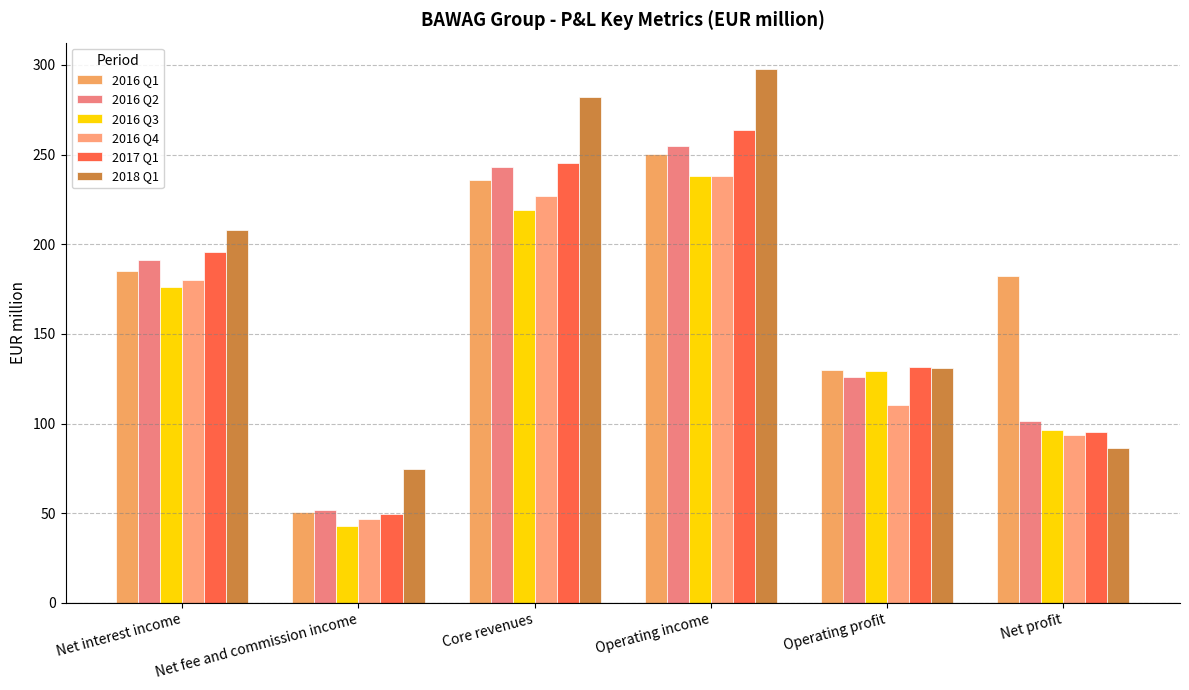

How many bars are there in total?

36